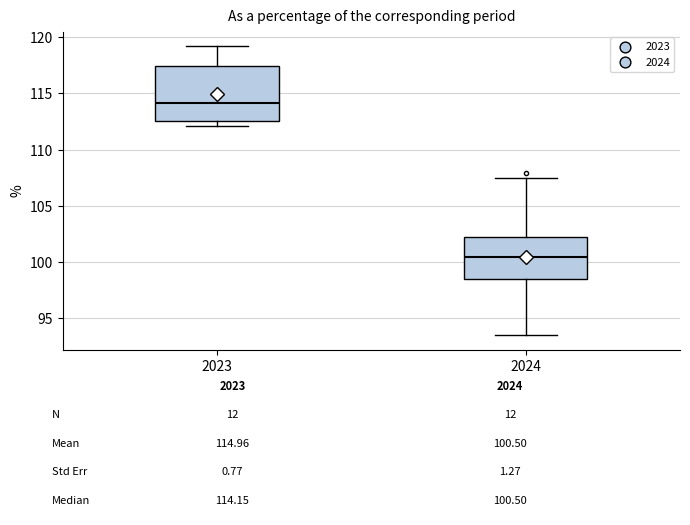

Which box is the tallest, from its lower edge to its upper edge?

2023